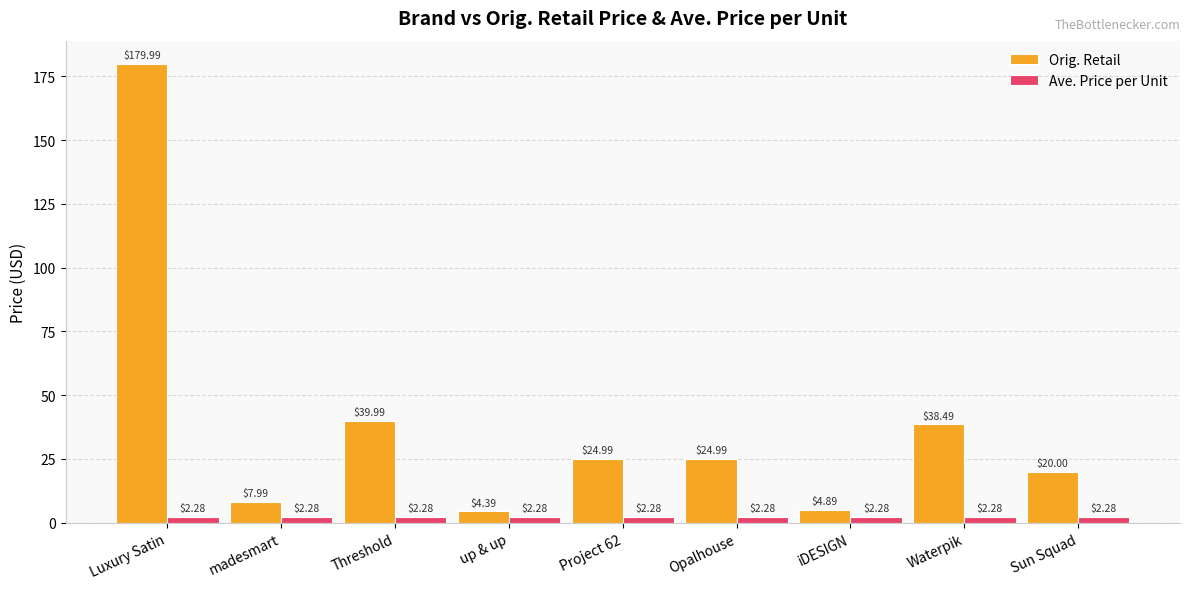

What are all the series names shown in the legend?

Orig. Retail, Ave. Price per Unit